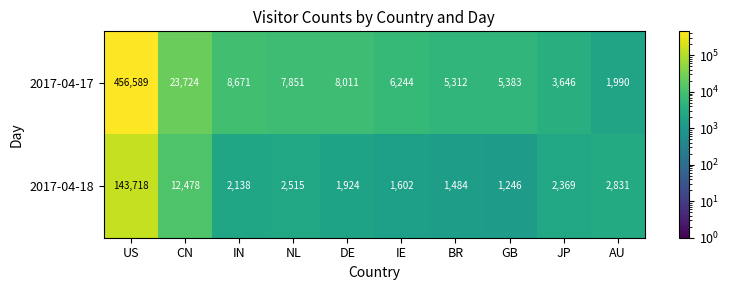

At which label is 2017-04-17 closest to 229289?

CN